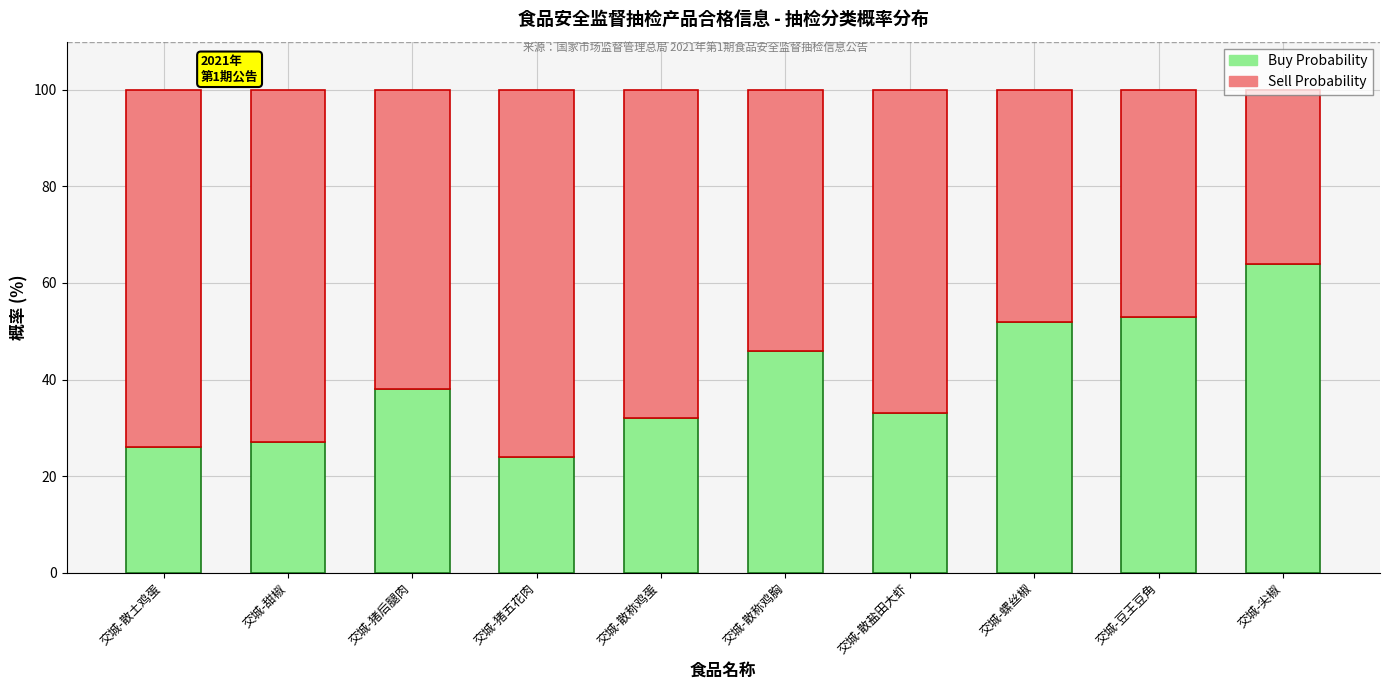

The value of Buy Probability at 交城-猪五花肉 is 32. True or false?

False